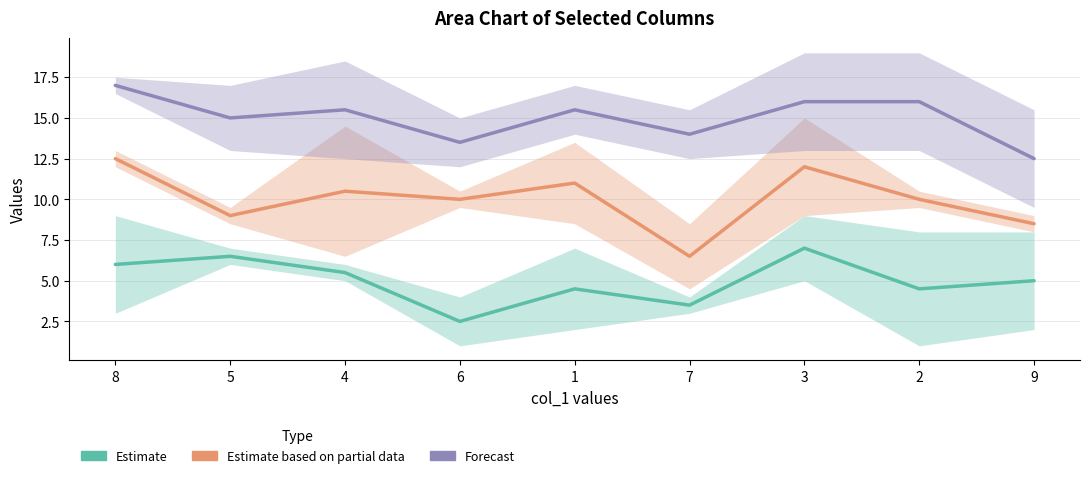

Rank the series by their average value, from lowest to highest.

Estimate, Estimate based on partial data, Forecast